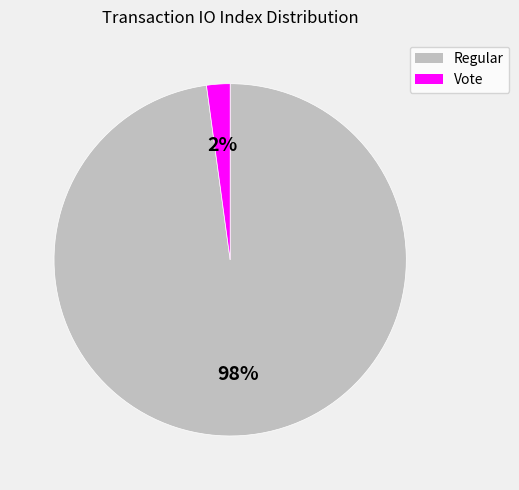

Count the number of slices in the pie.

2